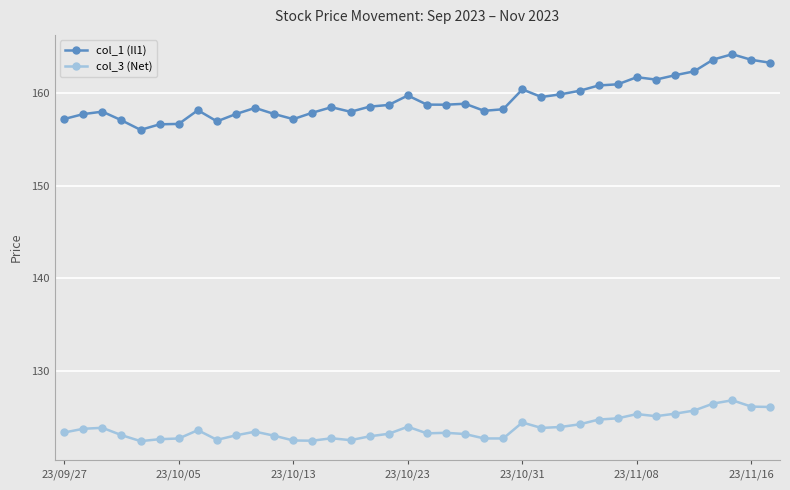

What is the value of the col_1 (Il1) point at the 20th from the left?

158.8